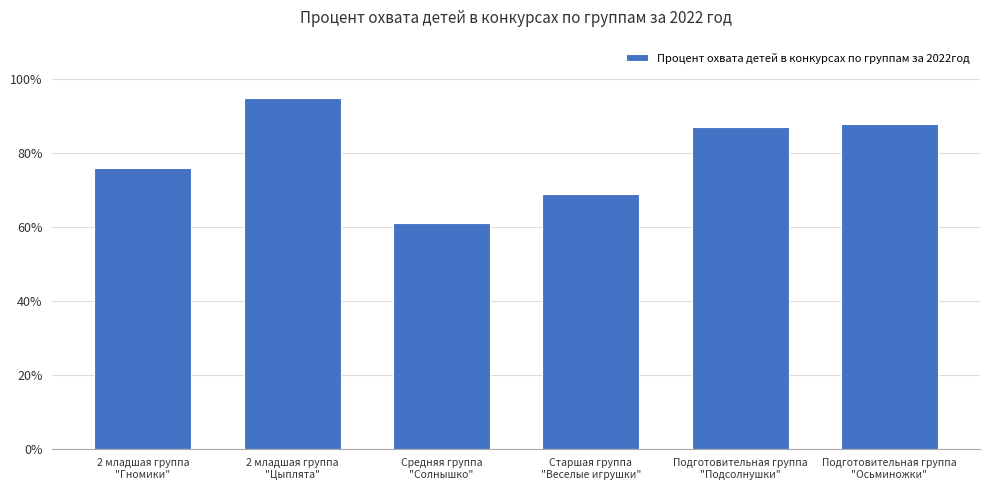

What position from the left is Старшая группа
"Веселые игрушки"?

4